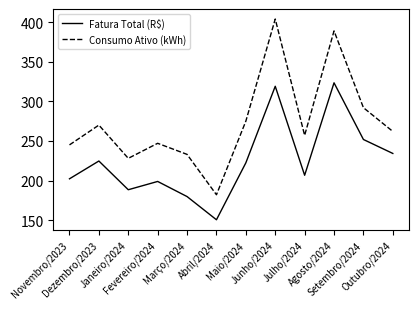

List the series in order of their peak value, lowest first.

Fatura Total (R$), Consumo Ativo (kWh)